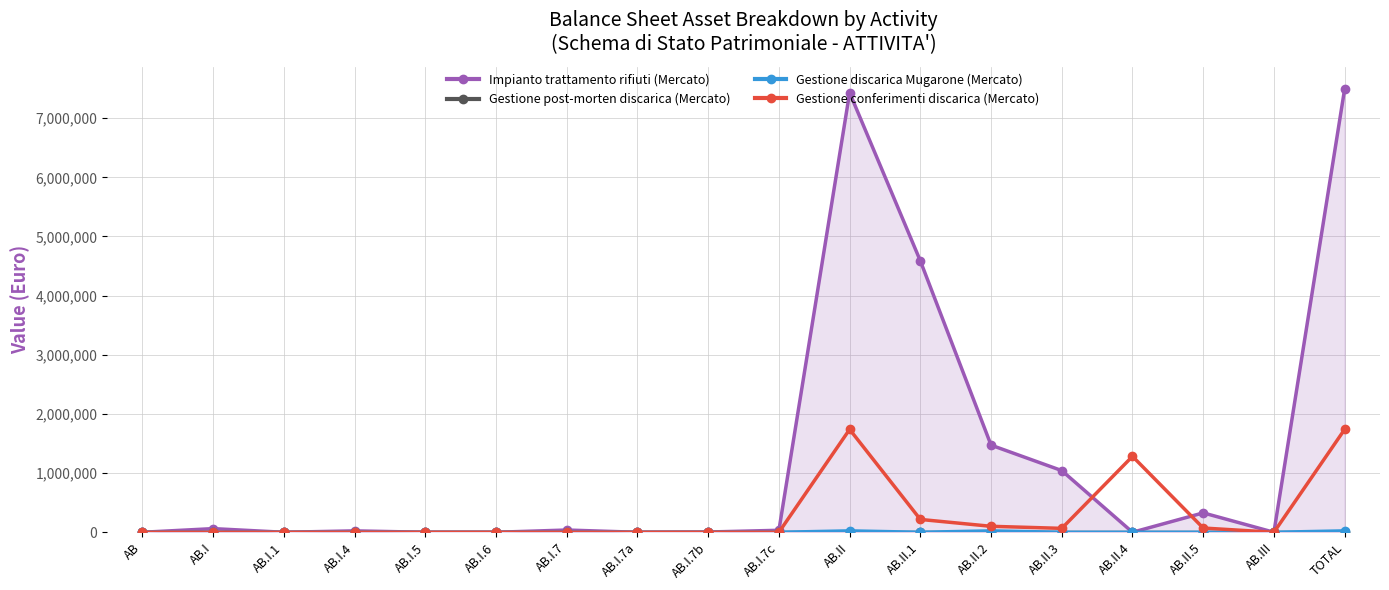

Is it true that Impianto trattamento rifiuti (Mercato) equals 5145438.3 at AB.I.5?

False